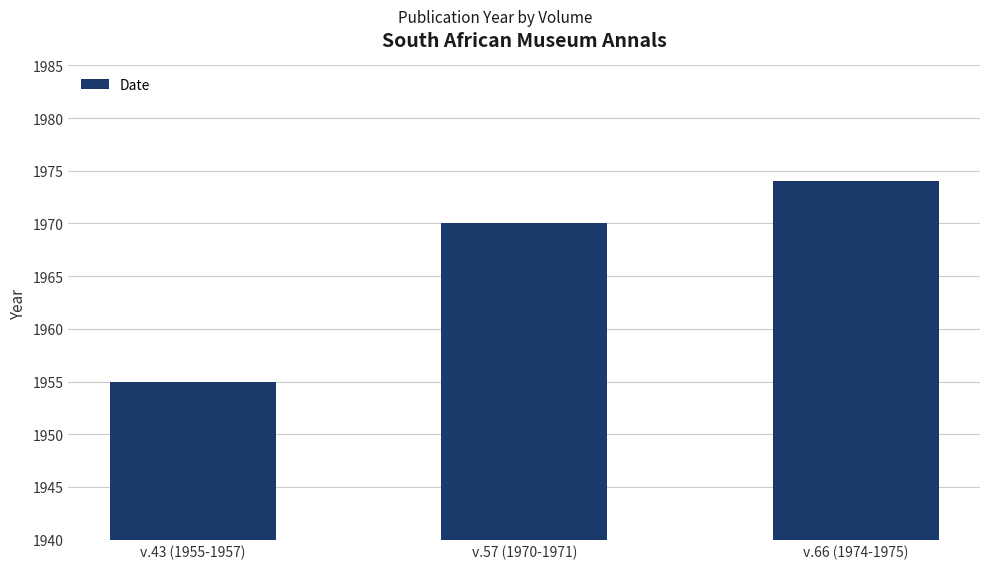

How many data points are less than 1970?

1